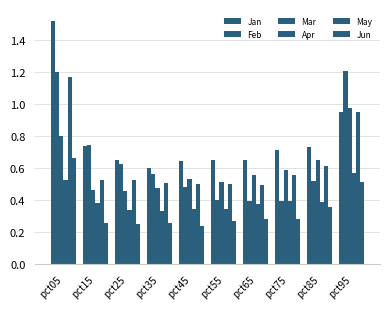

What is the value of the Apr bar at the 4th from the left?

0.3